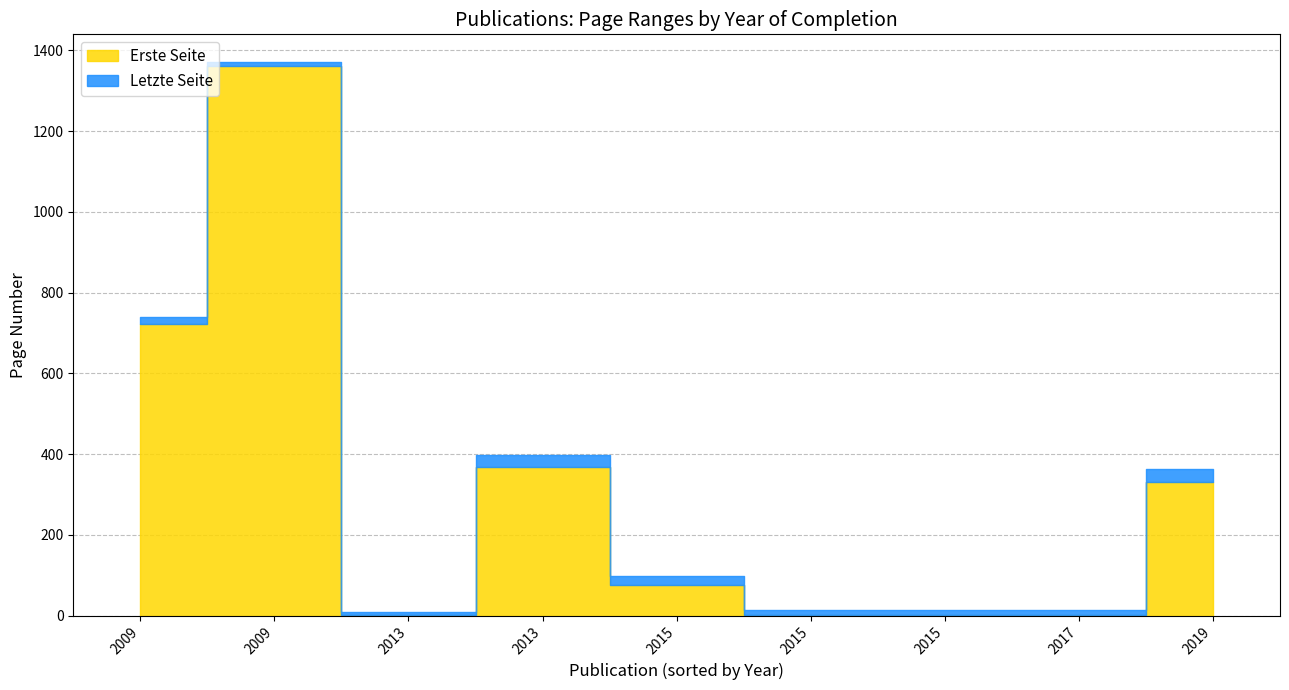

Rank the categories by Erste Seite value from lowest to highest.

2013, 2017, 2015, 2015, 2015, 2019, 2013, 2009, 2009